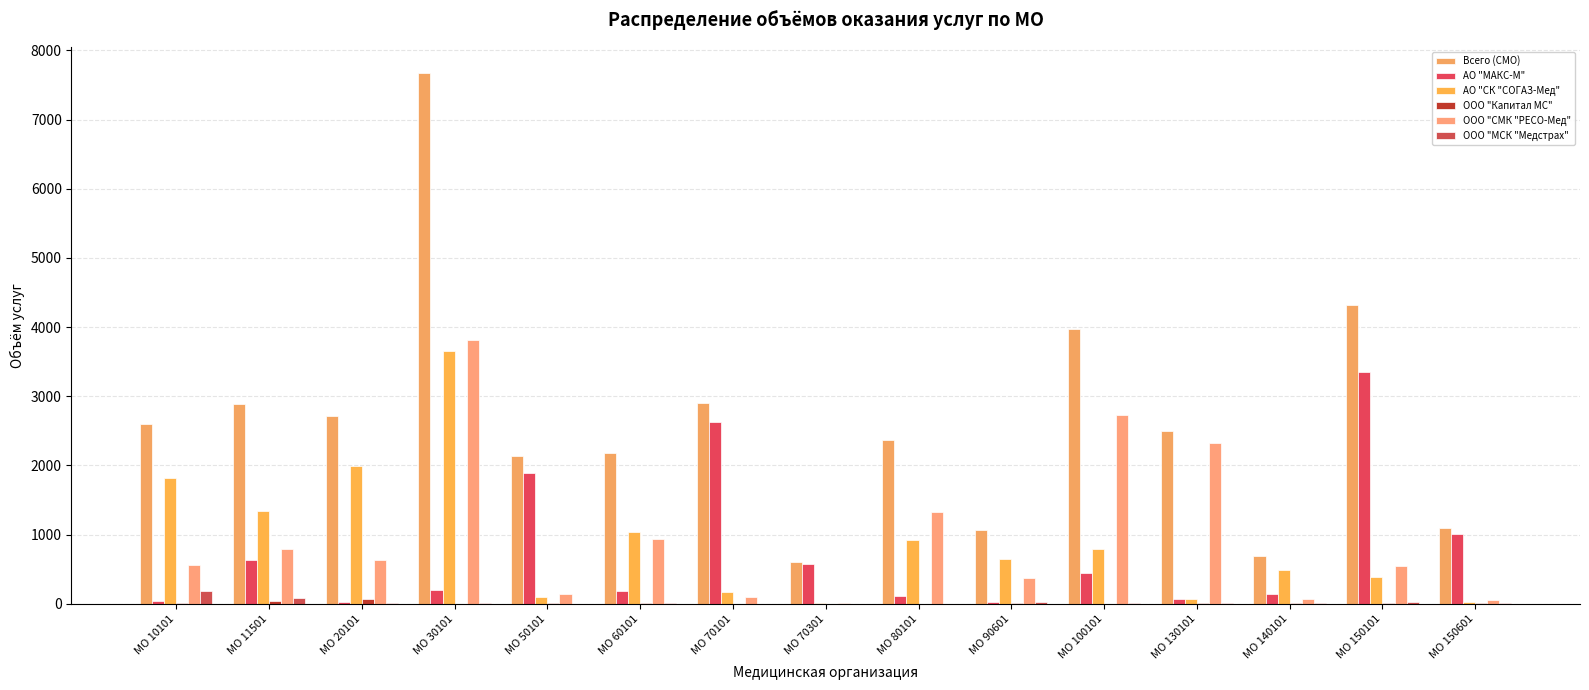

How many groups of bars are there?

15